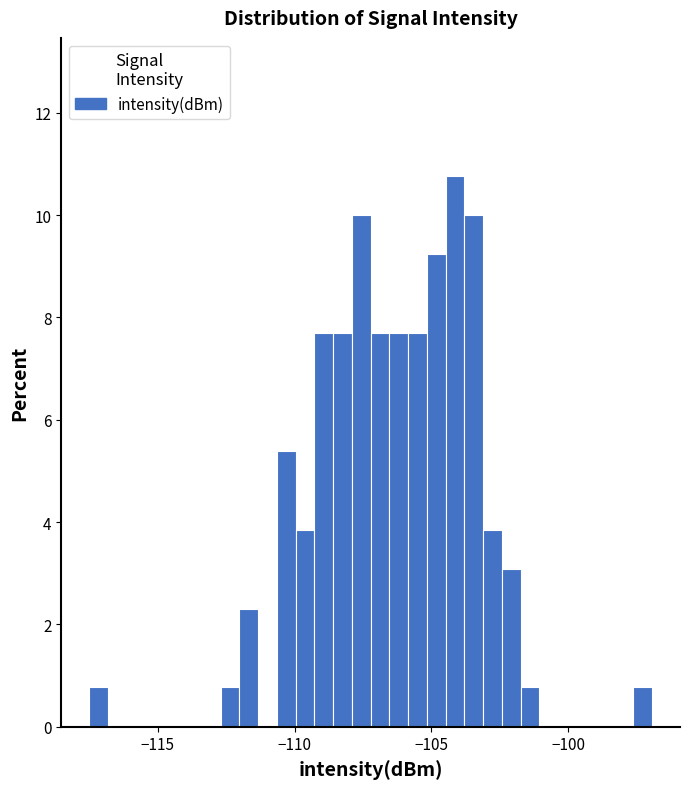

Around what value on the x-axis is the tallest bar? Give the approximate position of its centre, as read against the axis.

-104.0